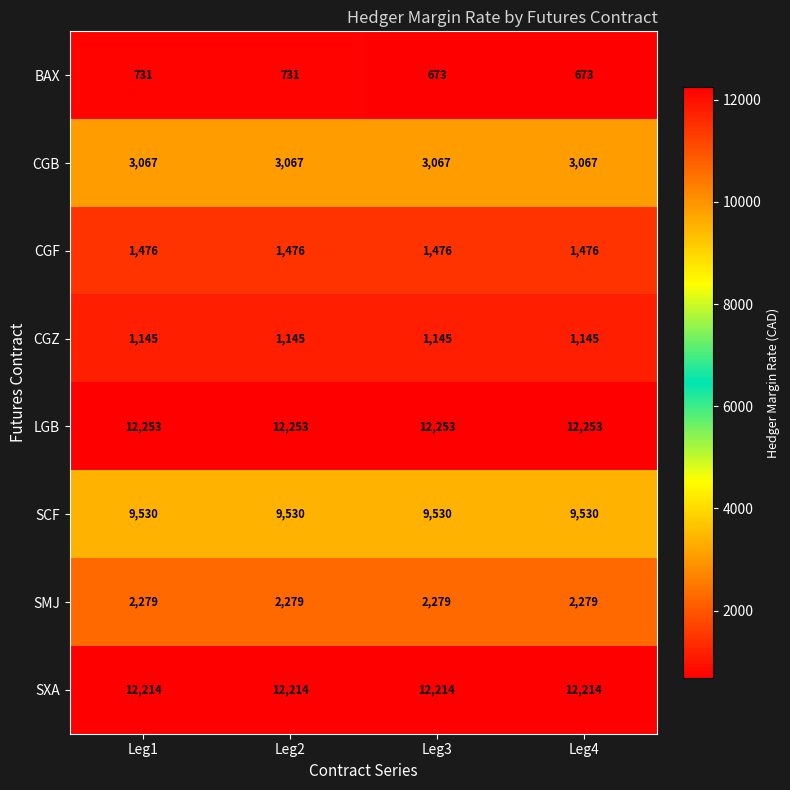

What value does the BAX series have at Leg1, to the nearest 5?

730